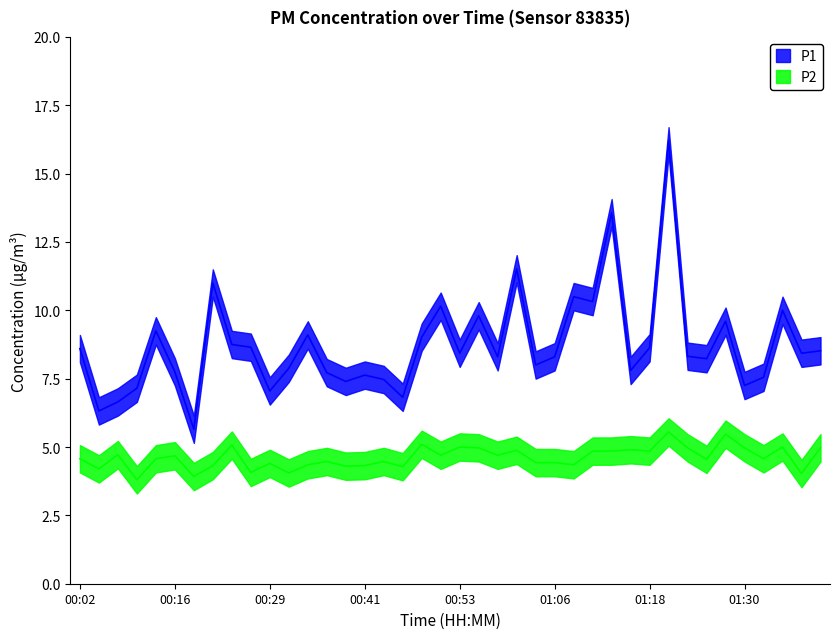

True or false: P2 and P1 intersect in this chart.

False